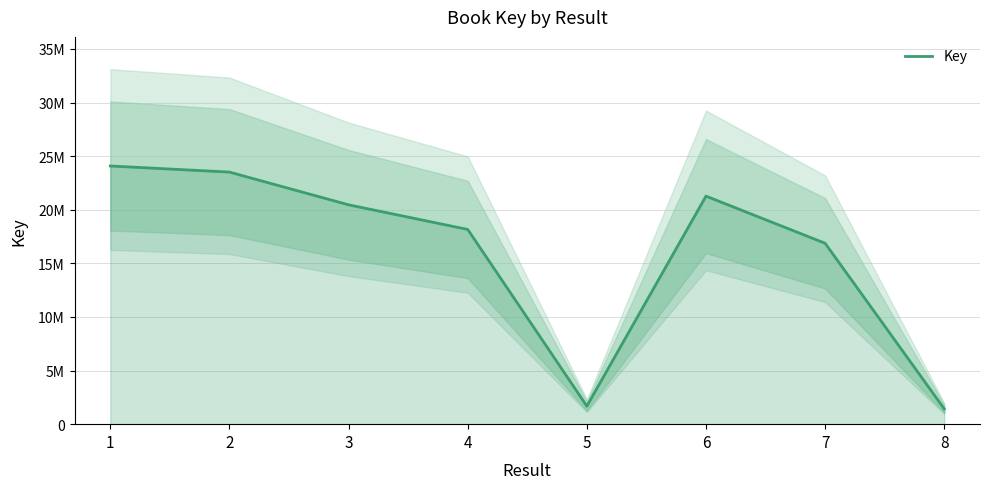

List the labels in order of value, smallest first.

8, 5, 7, 4, 3, 6, 2, 1